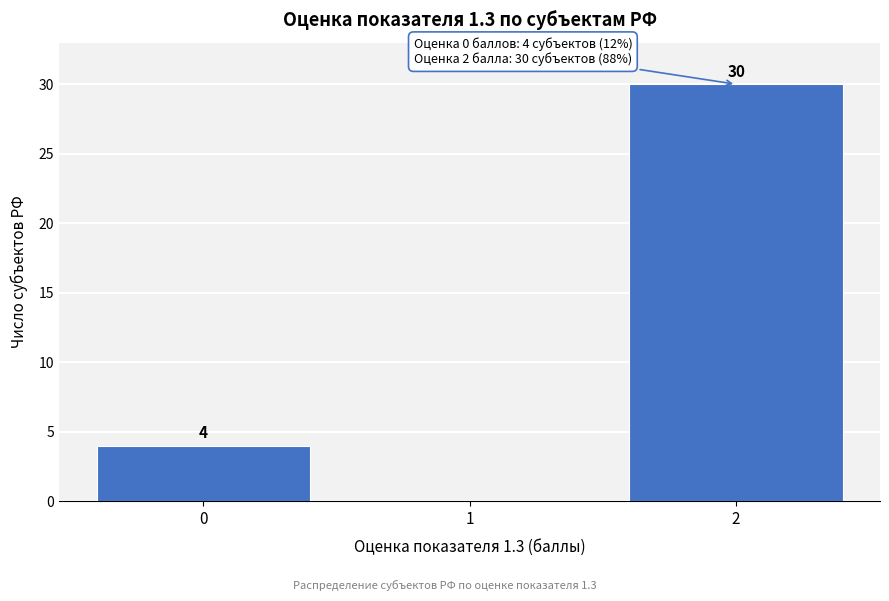

Reading left to right, what are all the values shown in this chart?

0=4	1=0	2=30